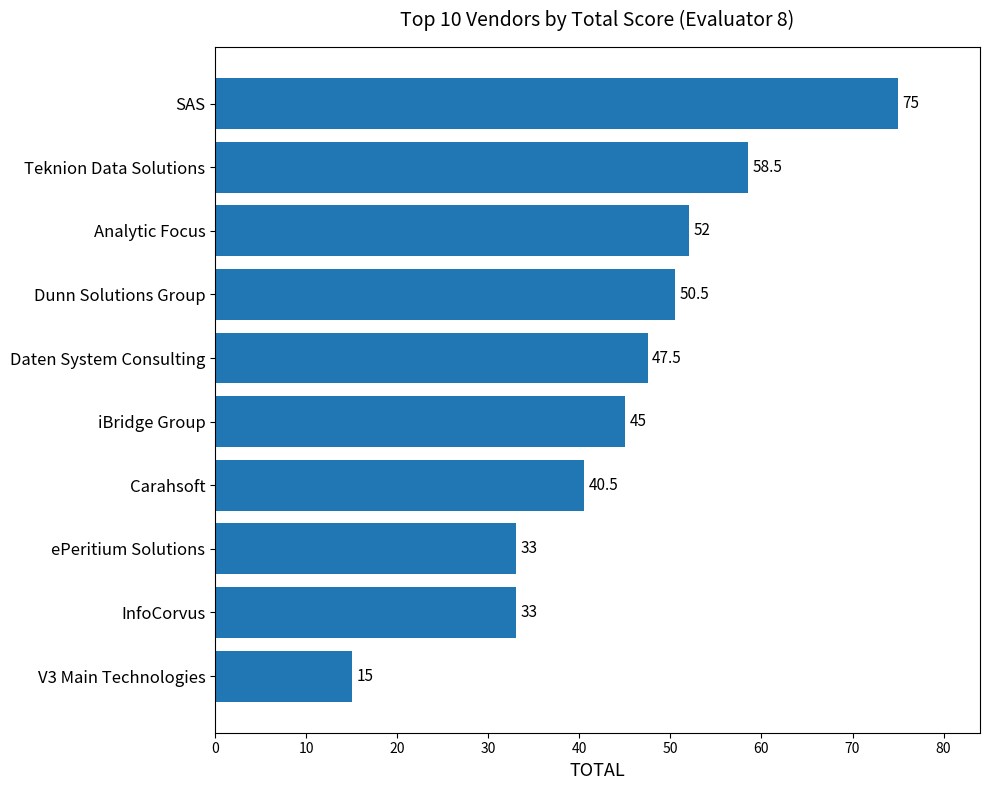

Reading bottom to top, extract all data points from this chart.

15.0	33.0	33.0	40.5	45.0	47.5	50.5	52.0	58.5	75.0